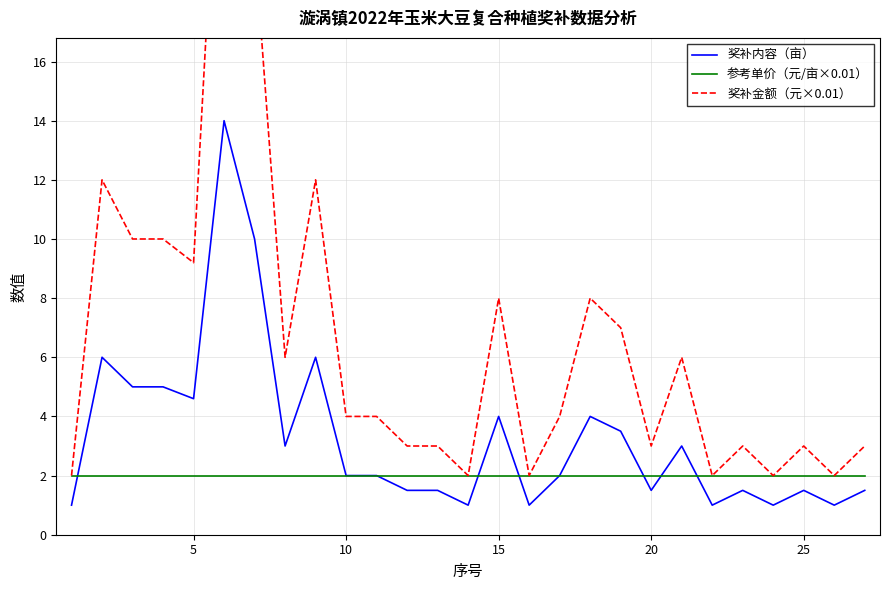

At how many categories does at least one series exceed 12?

2